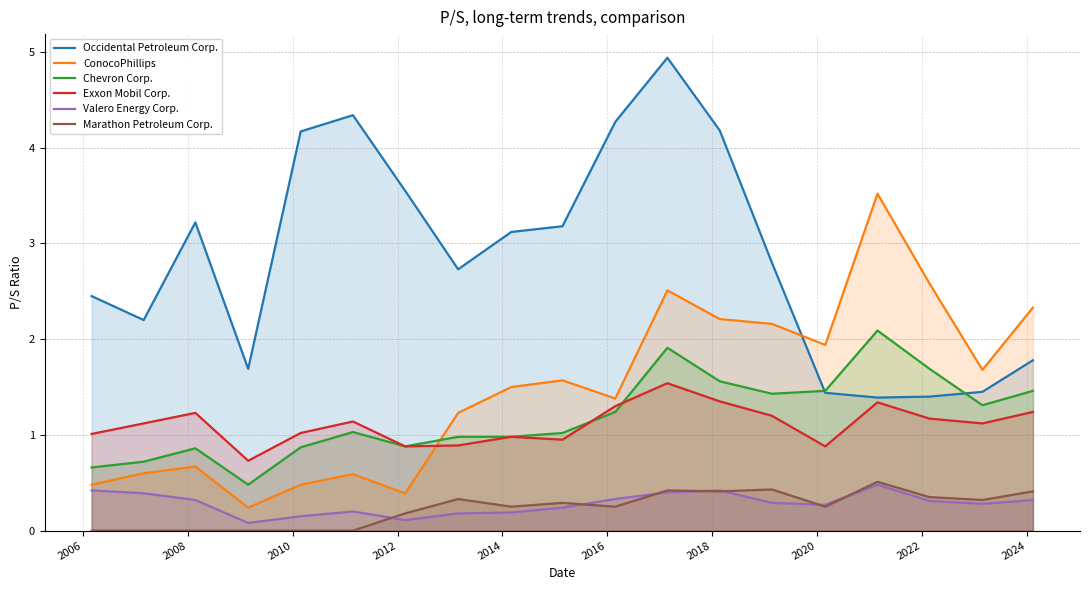

At how many categories does at least one series exceed 3?

10